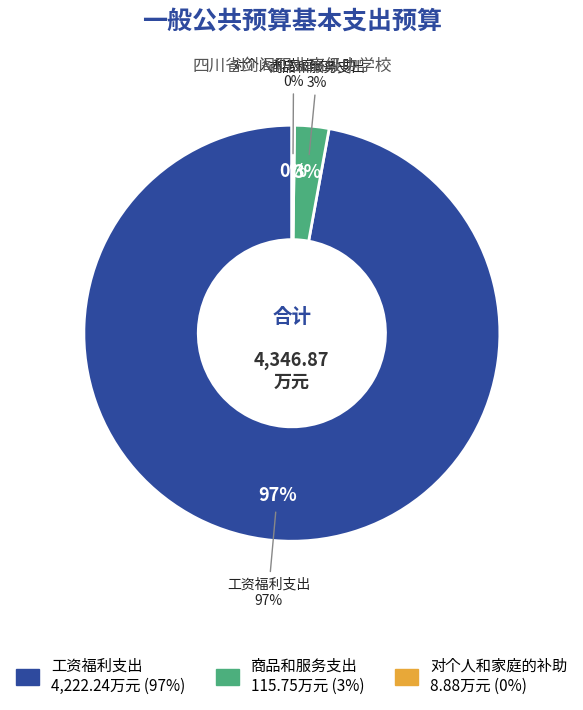

Count the number of slices in the pie.

3